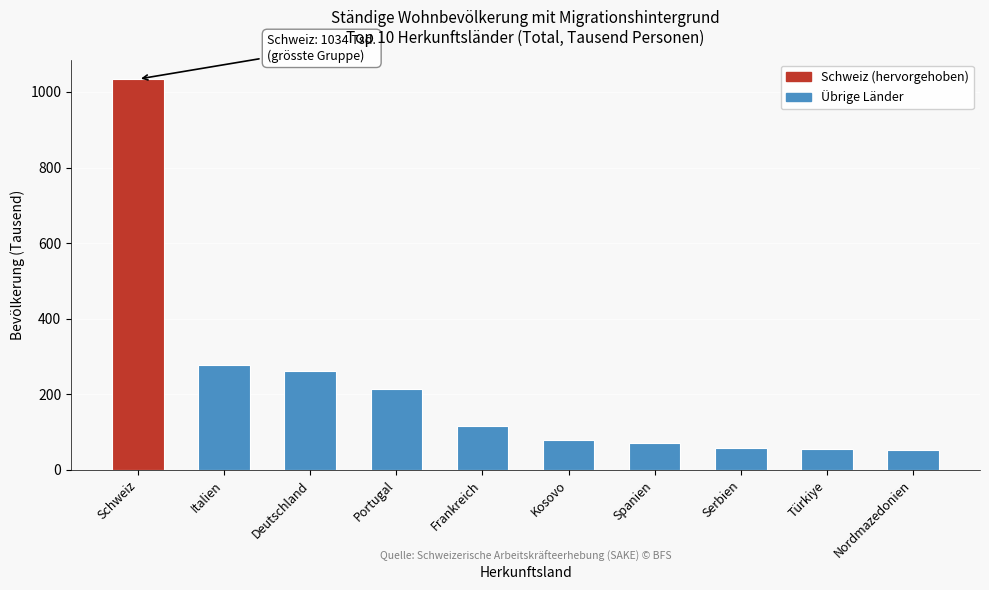

Is it true that the value at Türkiye is 55.3?

True